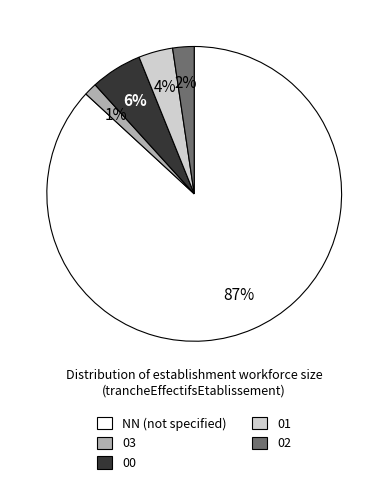

Is the sum of 01 and NN (not specified) greater than half?

Yes